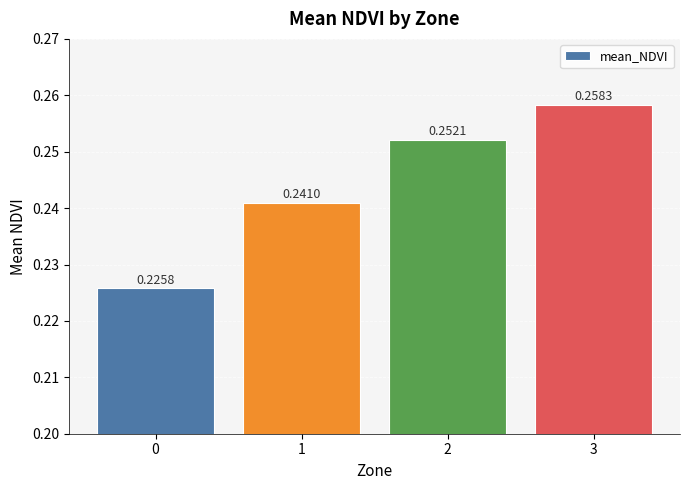

What is the sum of the values at 1 and 2?

0.5